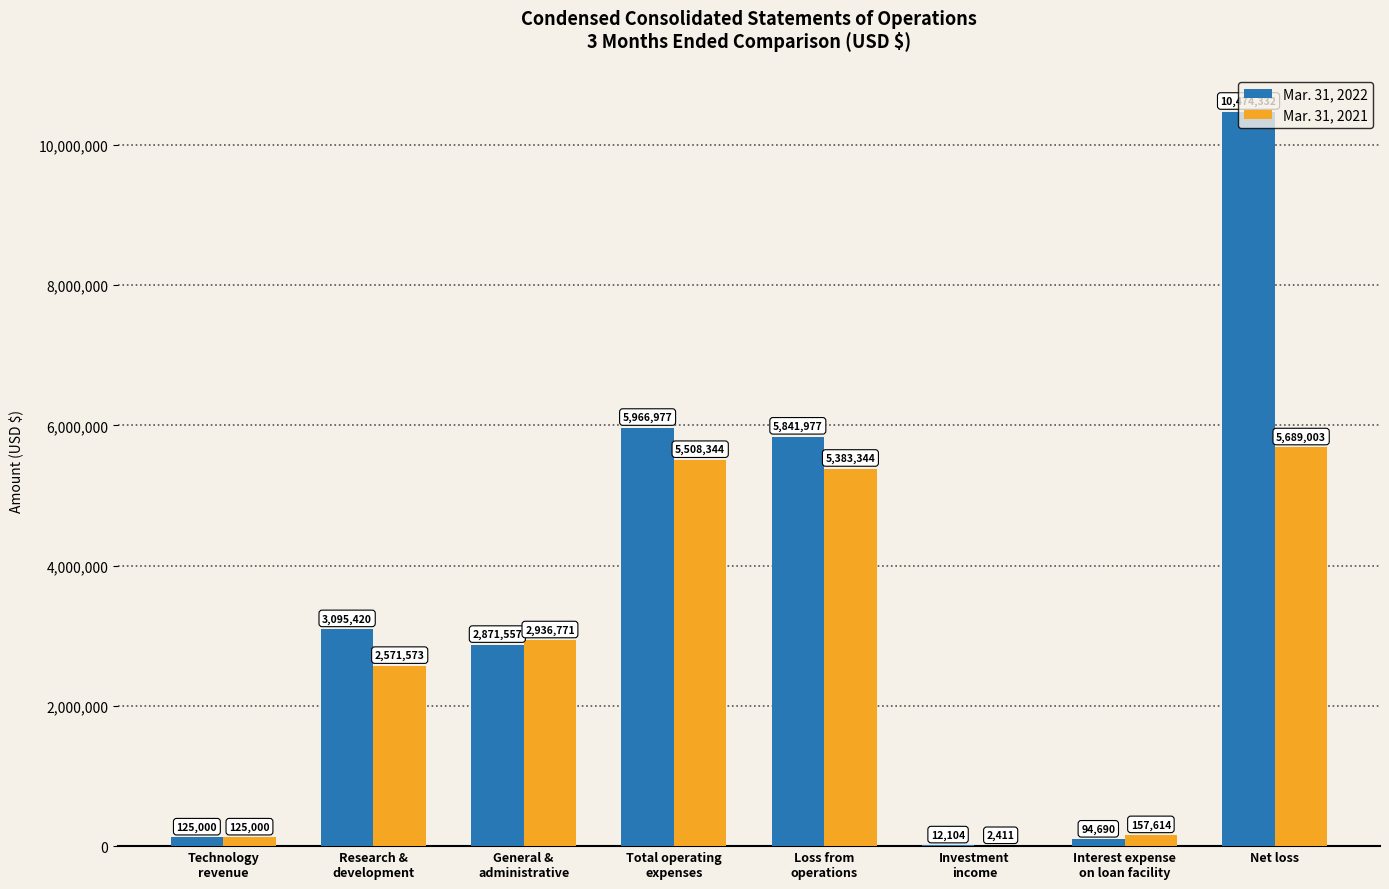

Is the value of Mar. 31, 2021 at Research &
development greater than the value of Mar. 31, 2022 at Interest expense
on loan facility?

Yes